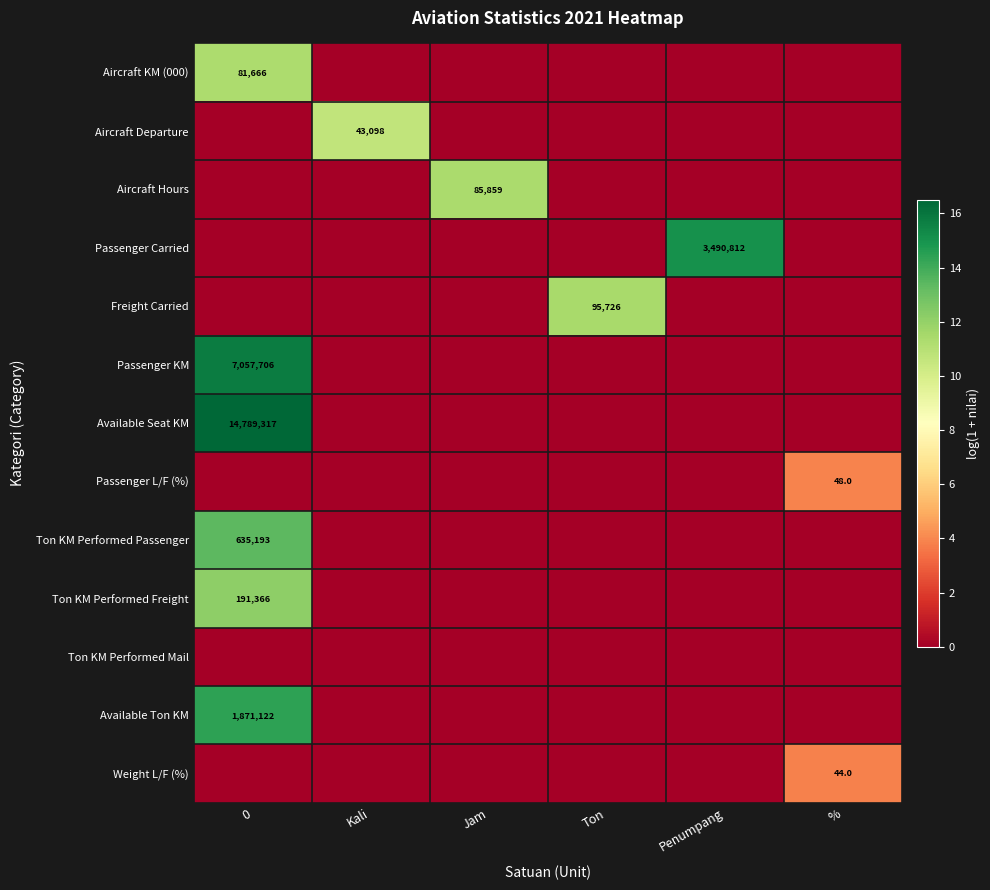

What is the difference between the maximum and minimum values in the Aircraft Hours series?

11.4